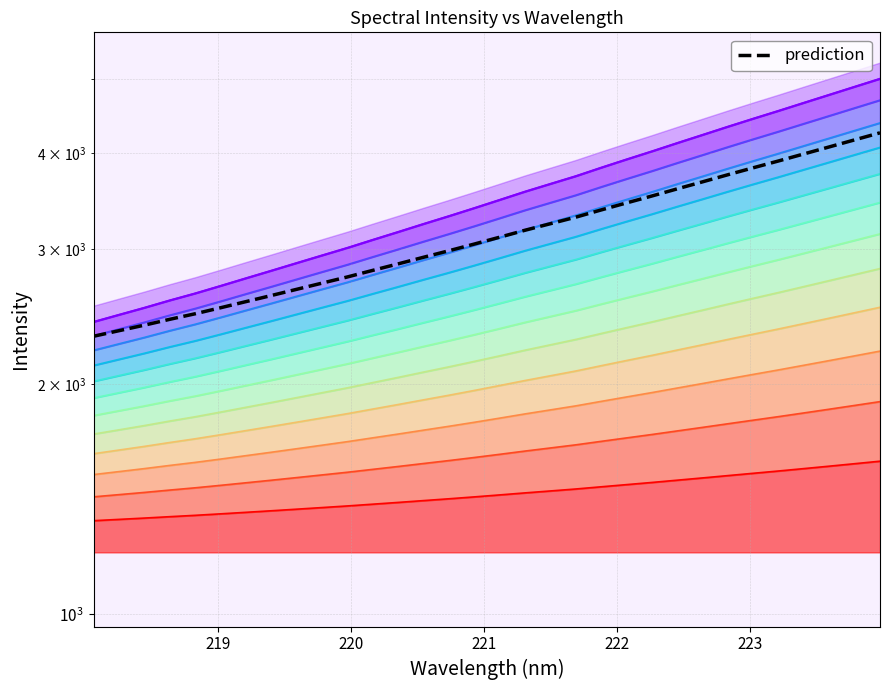

How many data points are above 3108?

16